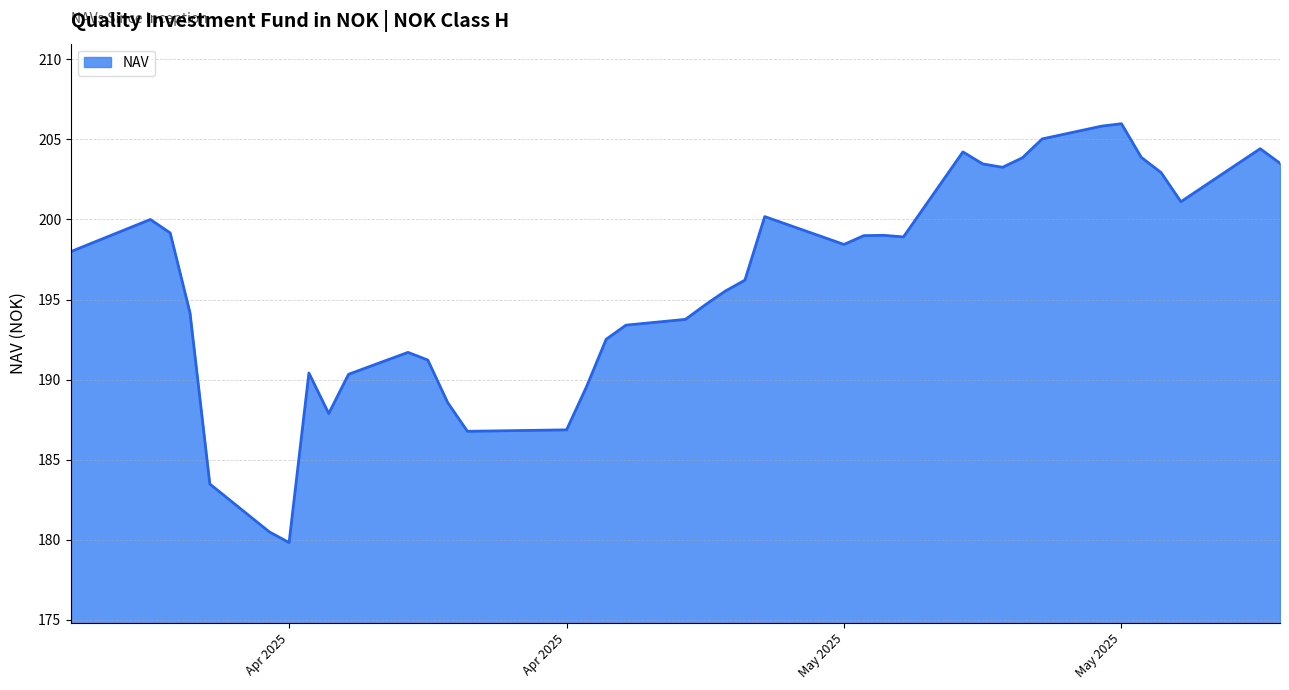

What is the greatest value displayed?

206.0